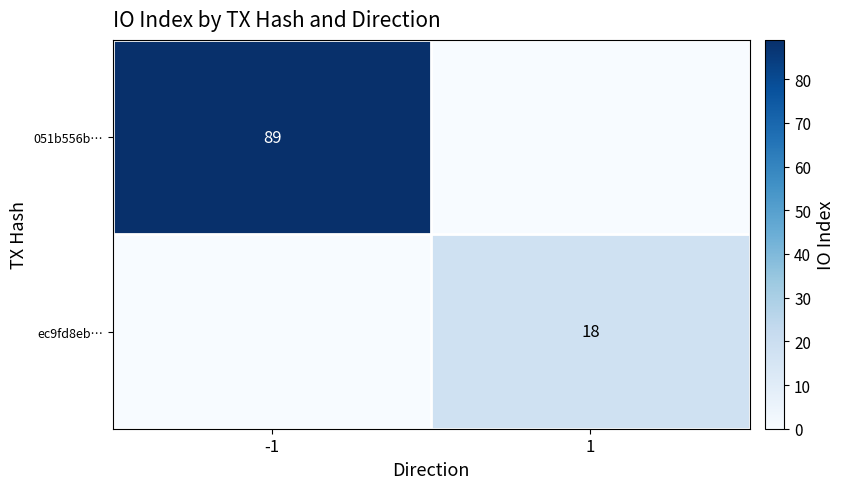

Is it true that ec9fd8eb… equals 18 at 1?

True